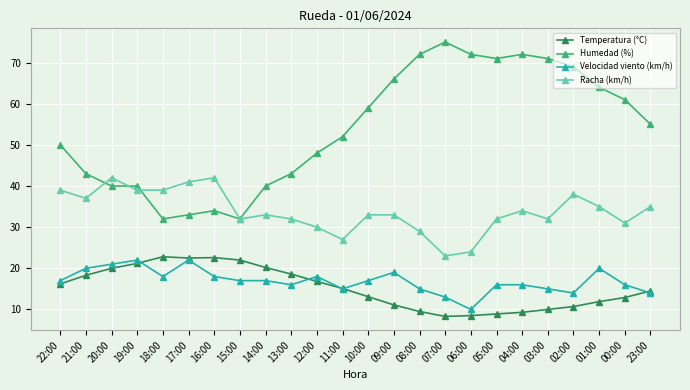

What is the sum of all Humedad (%) values?

1294.0